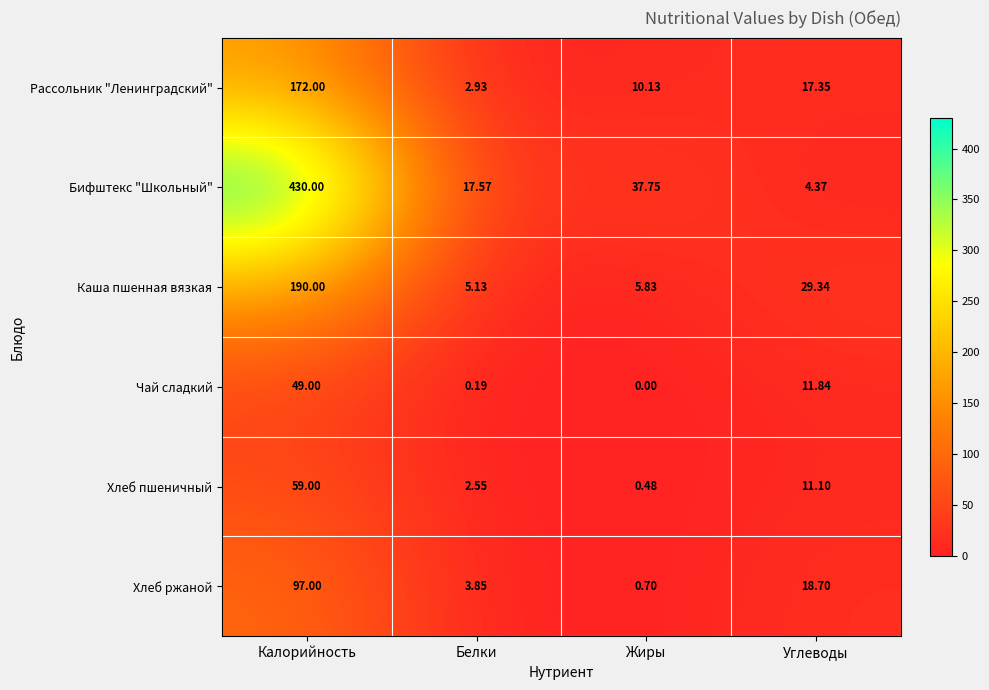

Which category has the highest value in the Хлеб ржаной series?

Калорийность